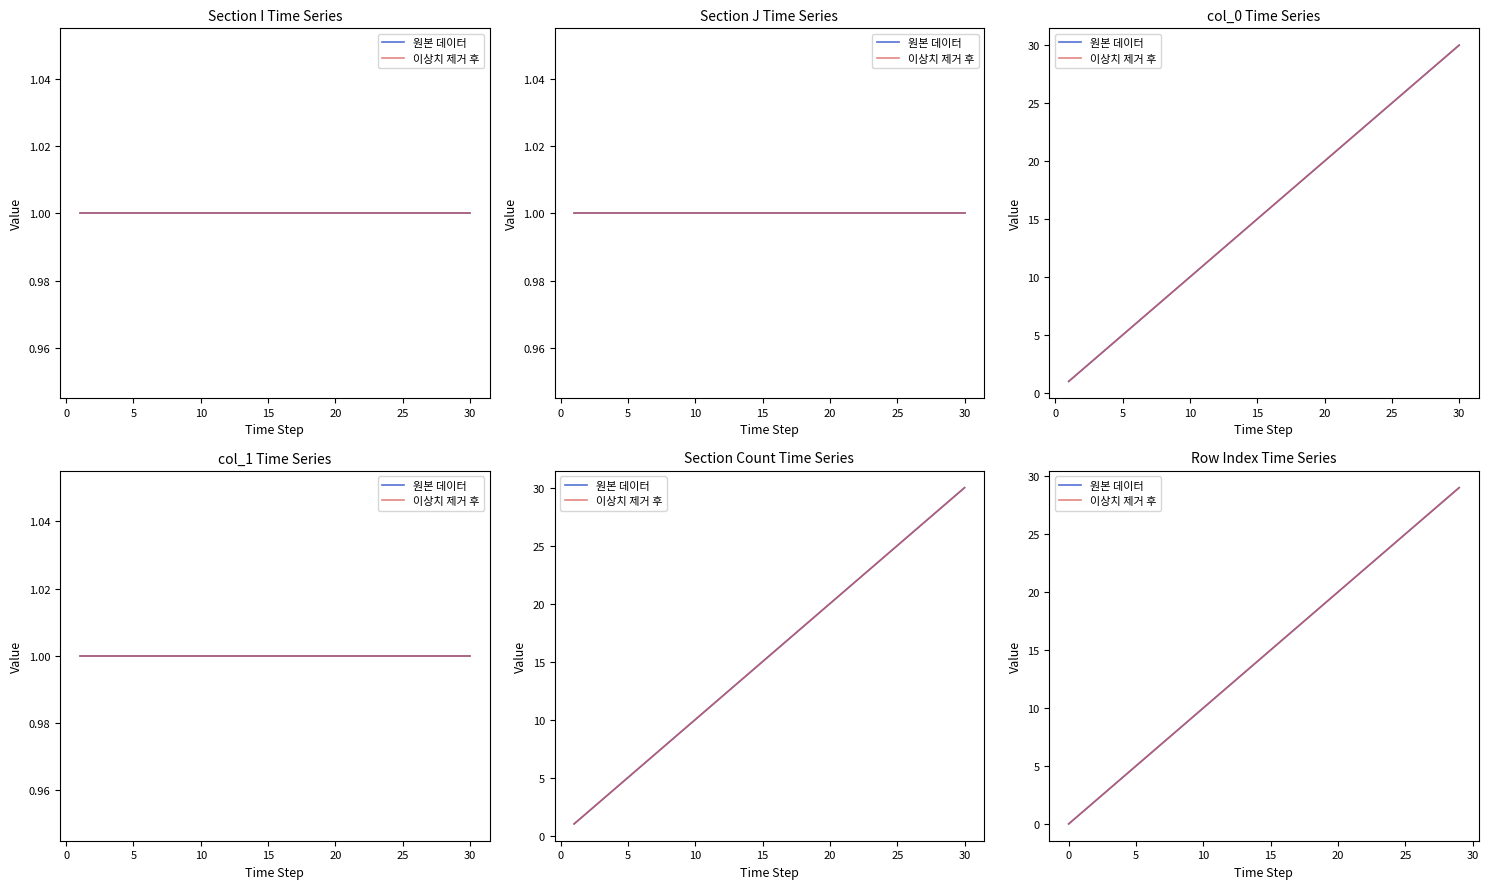

Rank the series by their maximum value, from lowest to highest.

원본 데이터, 이상치 제거 후